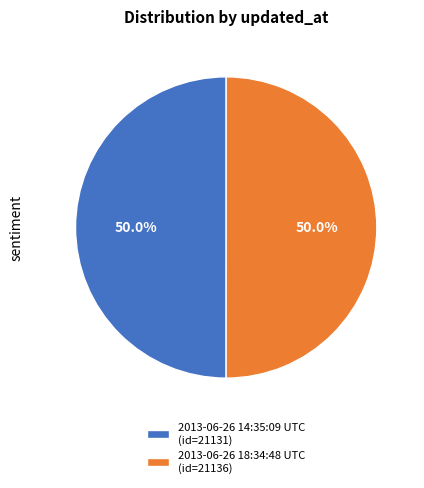

What is the ratio of the value at 2013-06-26 18:34:48 UTC (id=21136) to the value at 2013-06-26 14:35:09 UTC (id=21131)?

1.0